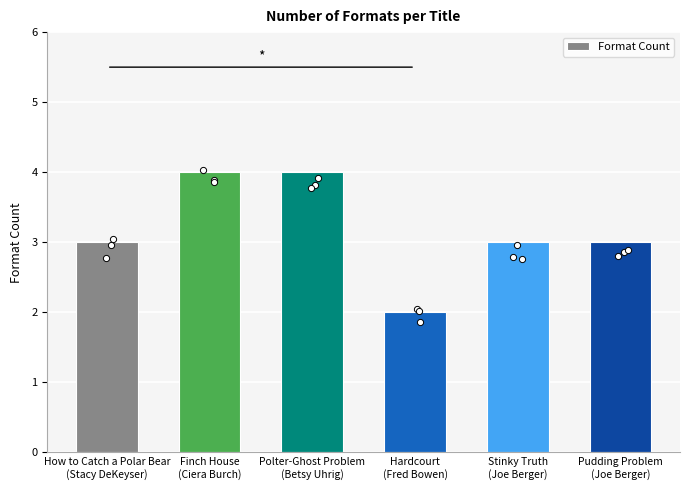

Approximately how many times larger is the value at Stinky Truth
(Joe Berger) compared to Hardcourt
(Fred Bowen)?

1.5